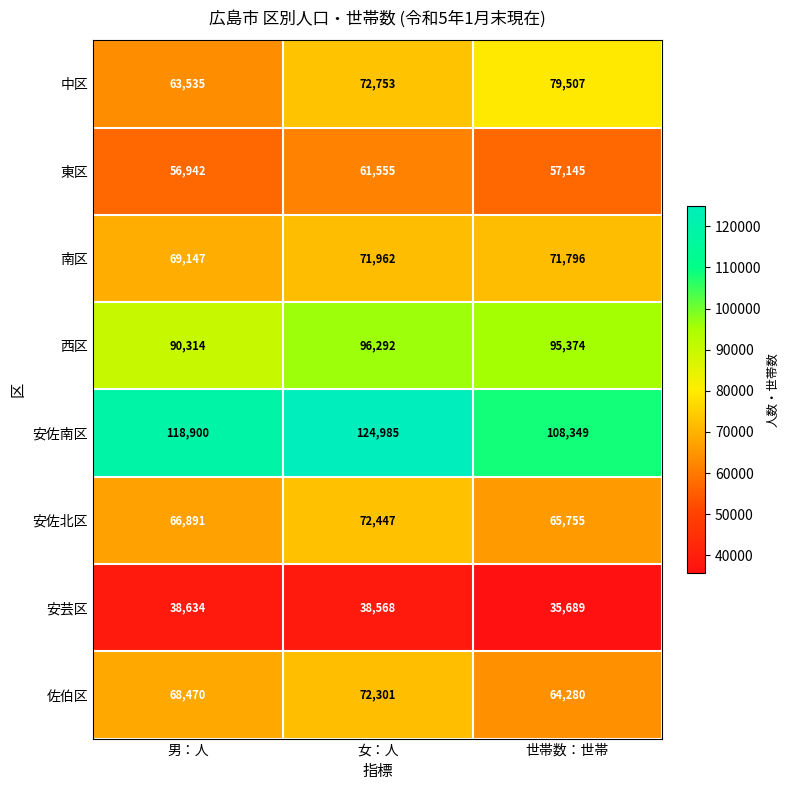

Reading right to left, what are all the values shown in this chart?

中区: 79507	72753	63535
東区: 57145	61555	56942
南区: 71796	71962	69147
西区: 95374	96292	90314
安佐南区: 108349	124985	118900
安佐北区: 65755	72447	66891
安芸区: 35689	38568	38634
佐伯区: 64280	72301	68470